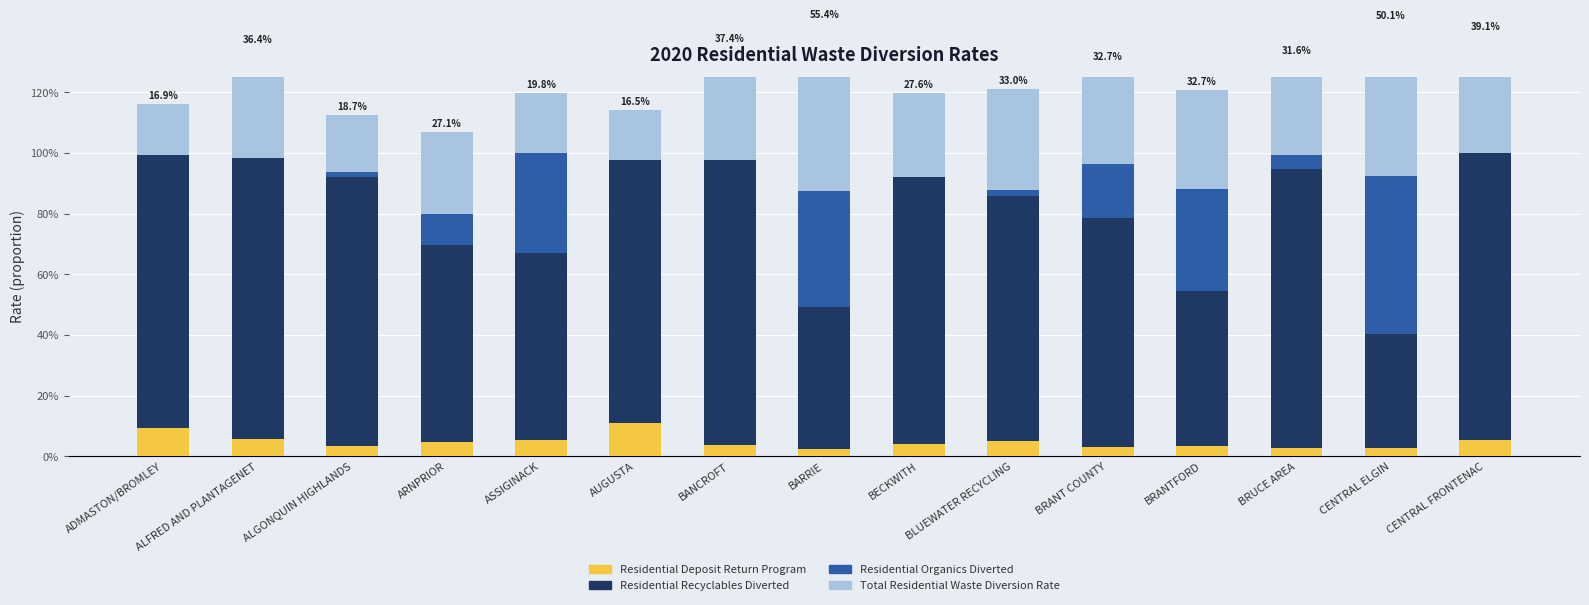

What is the total value across all series at BRANT COUNTY?

1.3